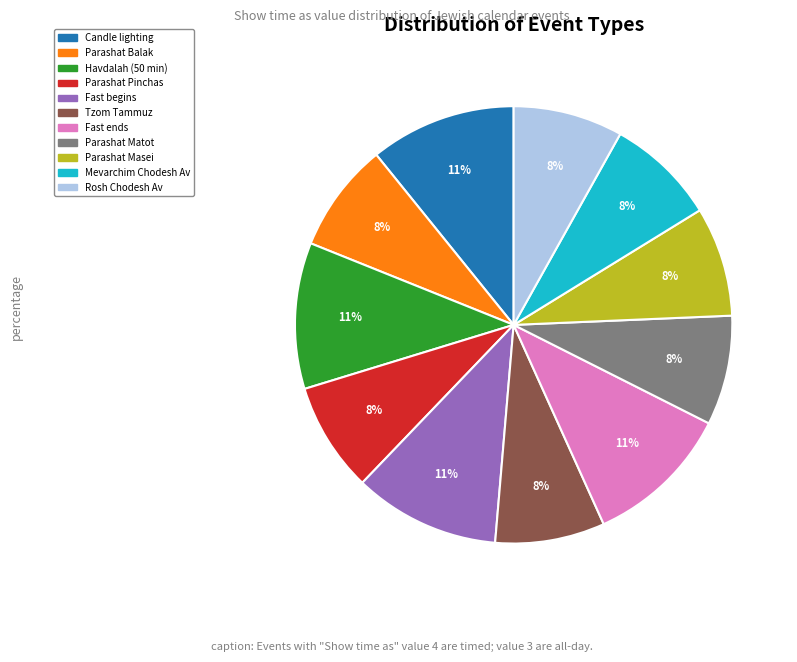

How many slices are in this pie chart?

11